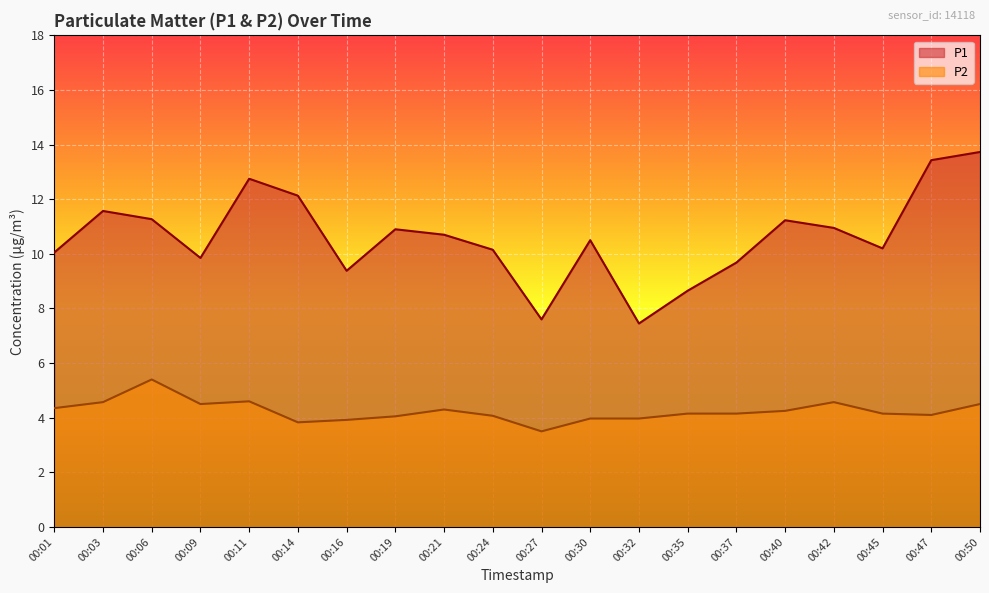

At which label is P2 closest to 4?

00:30